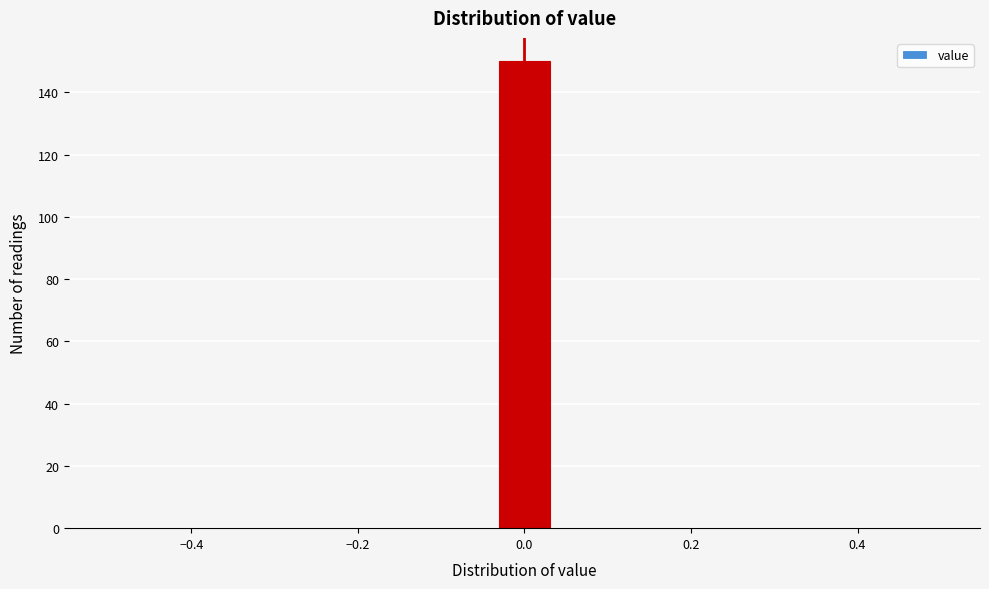

Around what value on the x-axis is the tallest bar? Give the approximate position of its centre, as read against the axis.

0.00